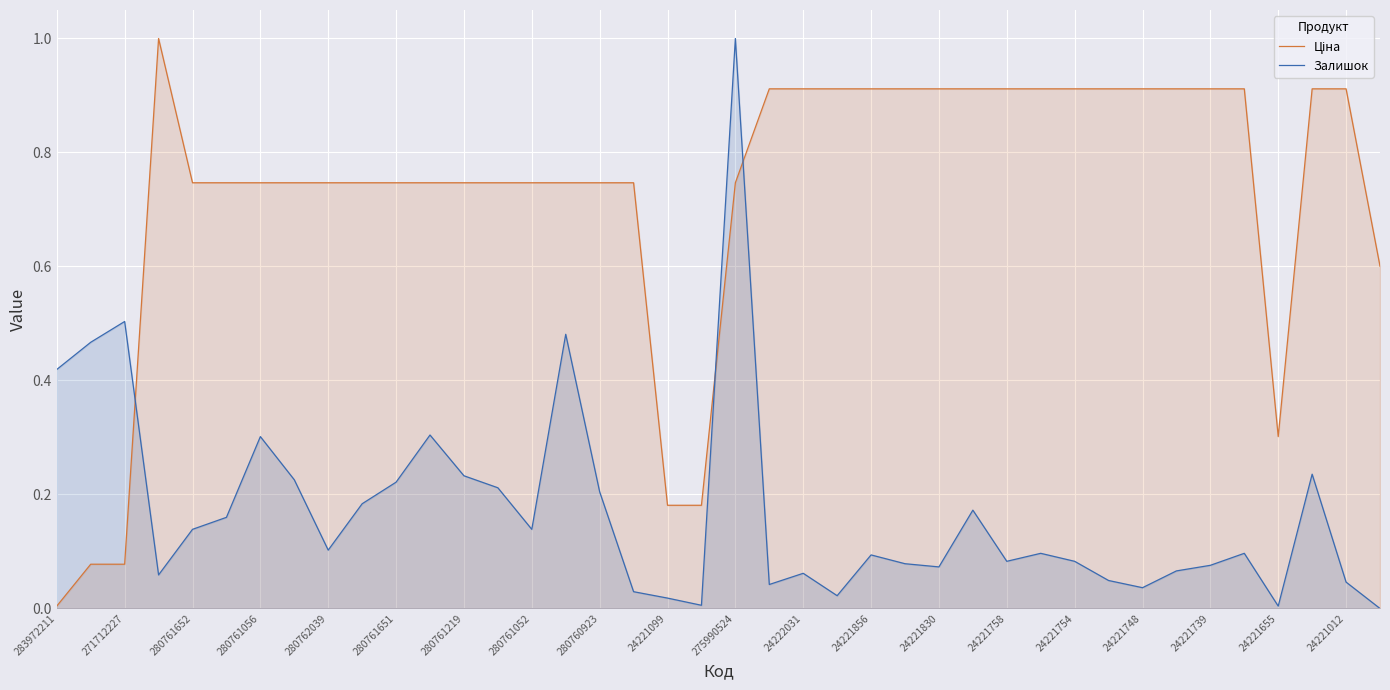

What is the difference between the Залишок values at 24221655 and 280761056?

0.3